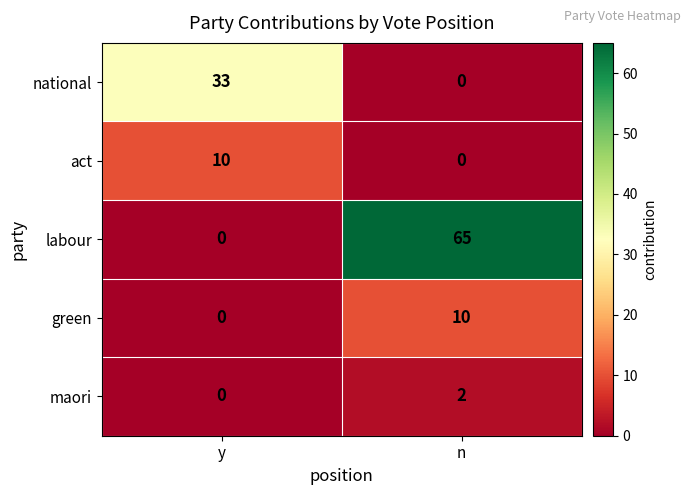

At which category does the chart reach its peak across all series?

n